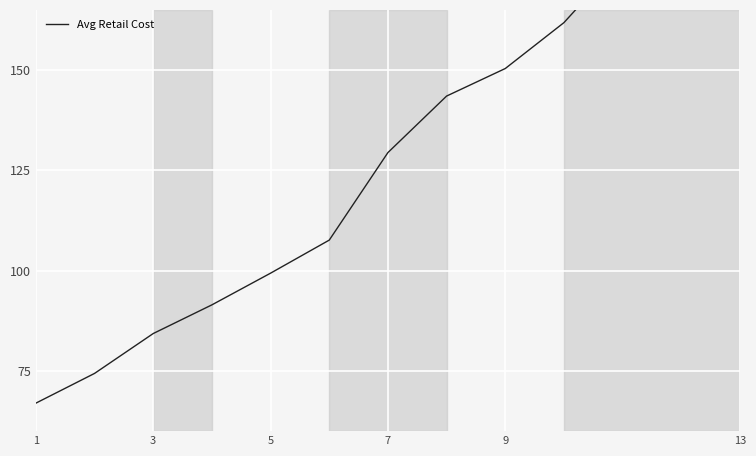

Approximately how many times larger is the value at 5 compared to 13?

0.5